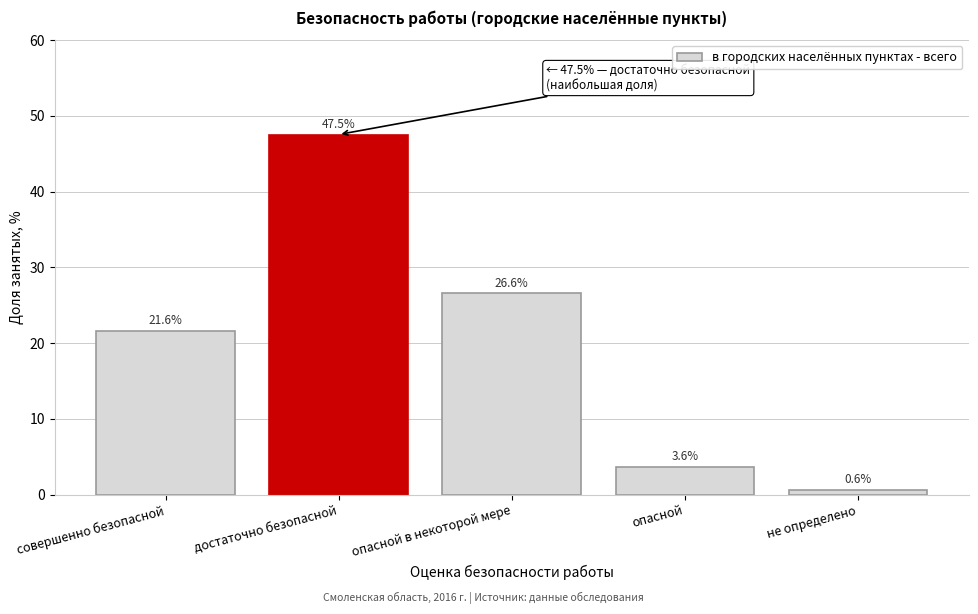

Reading left to right, what are all the values shown in this chart?

21.6	47.5	26.6	3.6	0.6